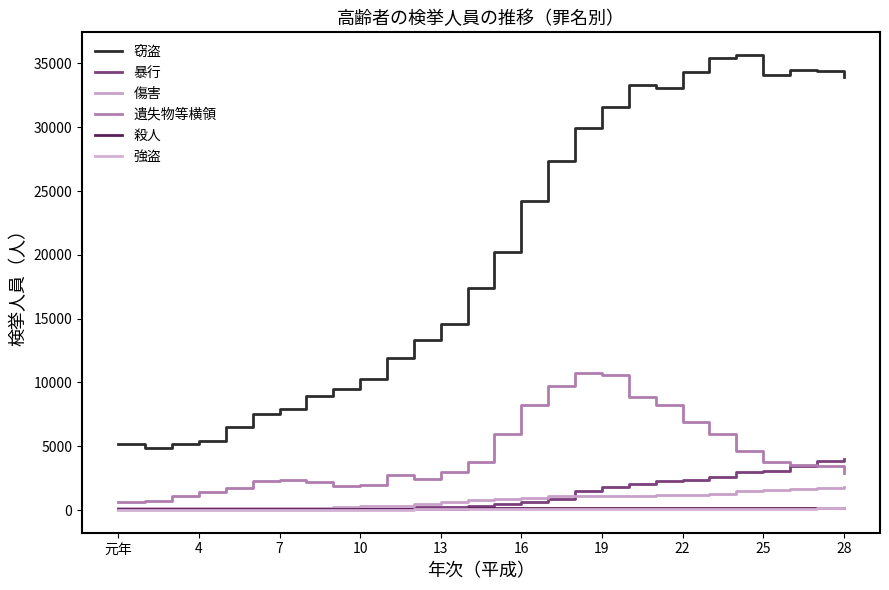

What is the difference between the second highest and minimum values in the 暴行 series?

3765